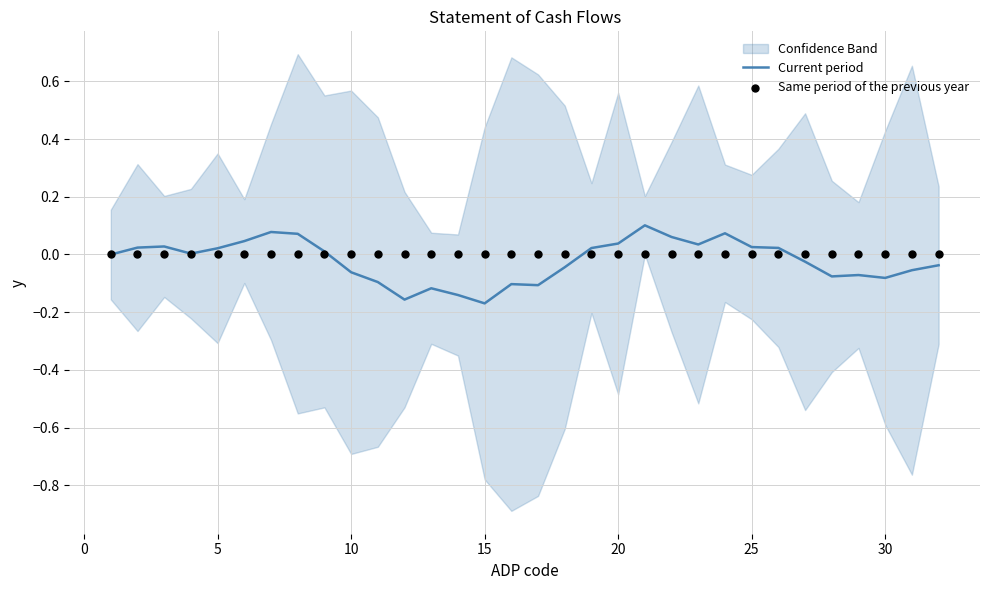

At how many categories does at least one series exceed 0?

16